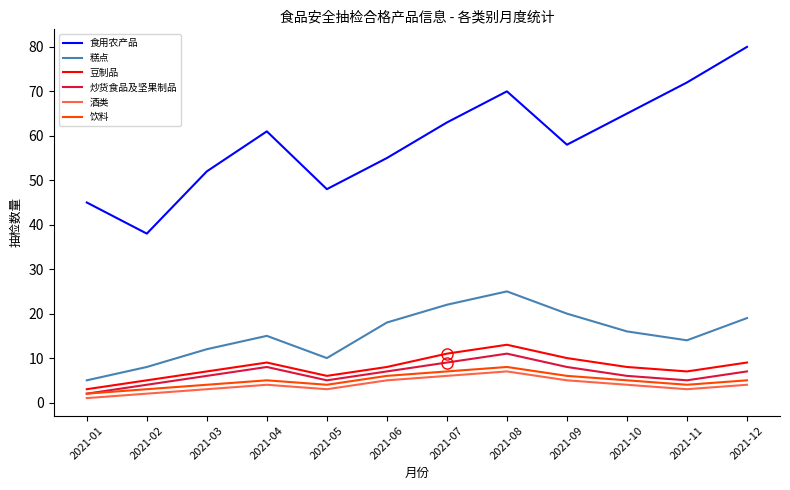

Where is the first local minimum for 糕点?

2021-05